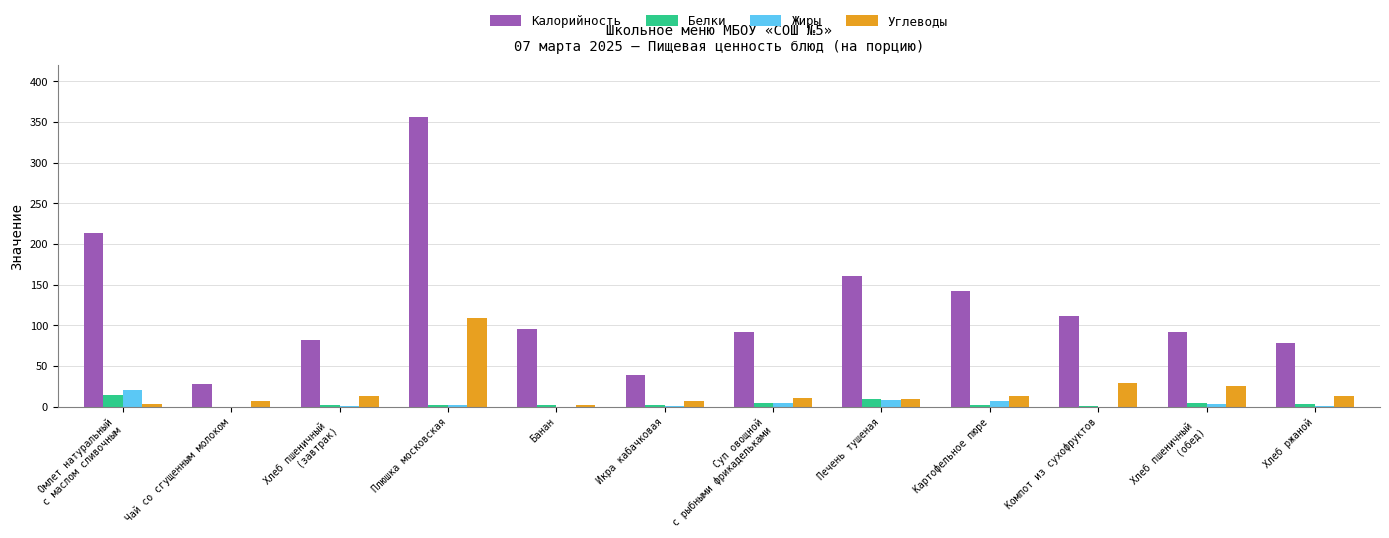

What is the total value across all series at Банан?

100